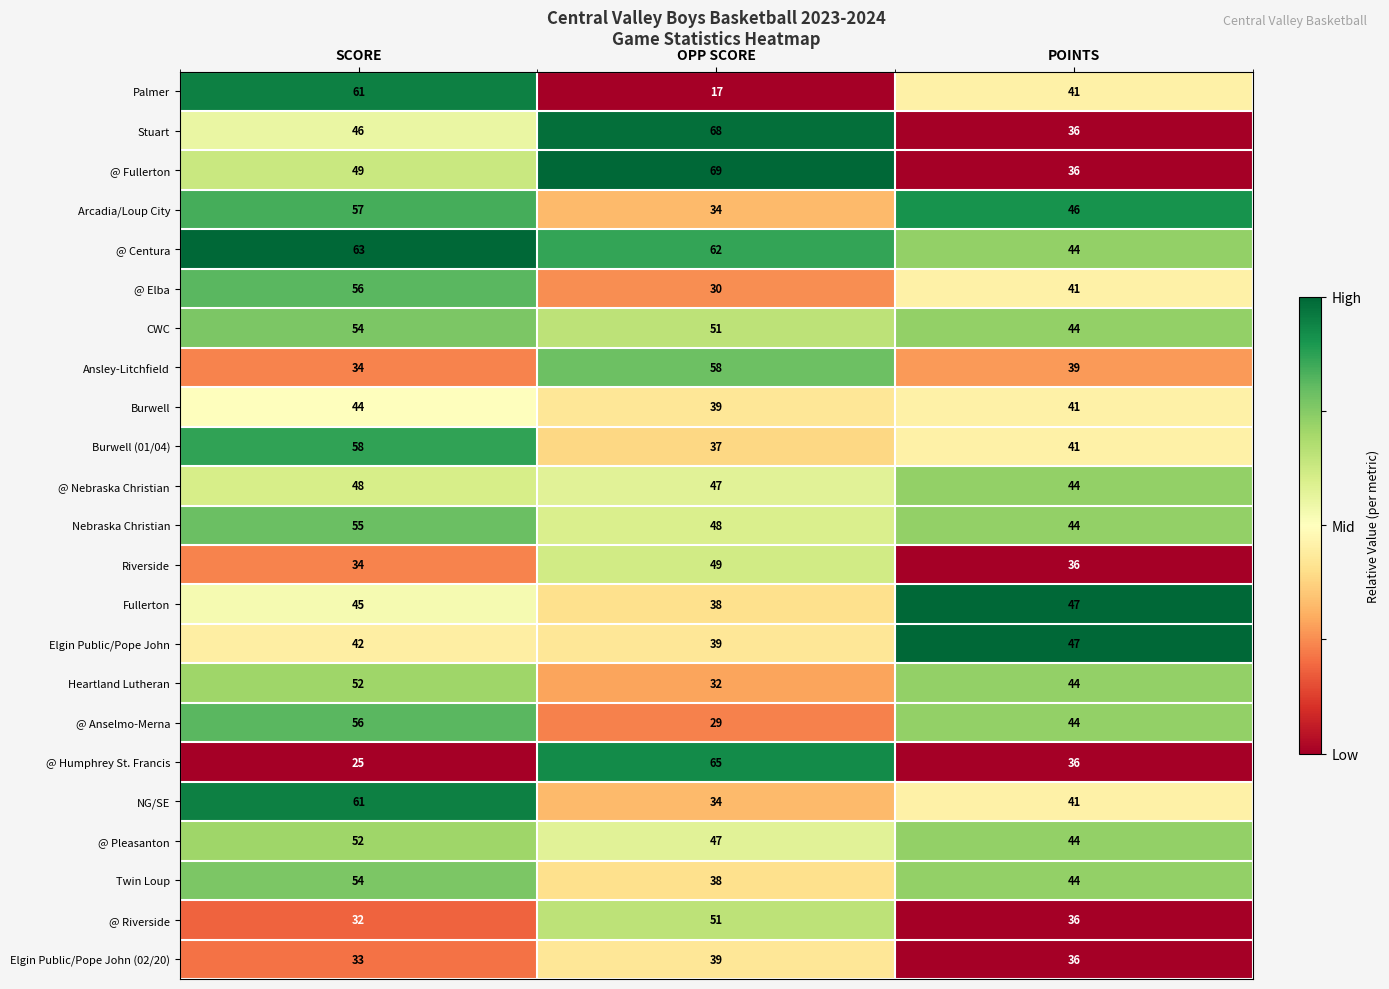

Count the number of data series in this chart.

23